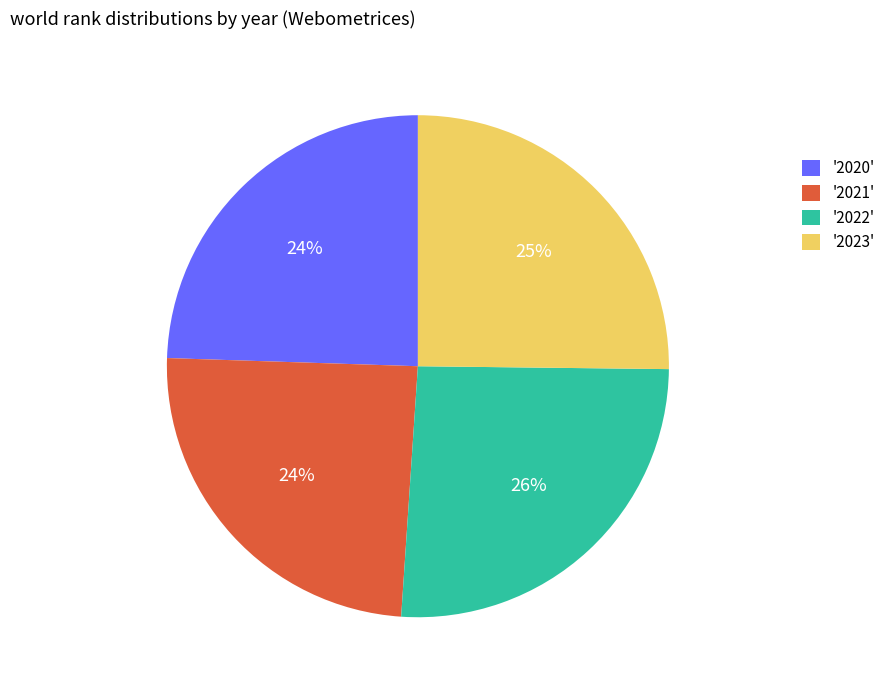

What is the ratio of the value at '2021' to the value at '2022'?

0.9